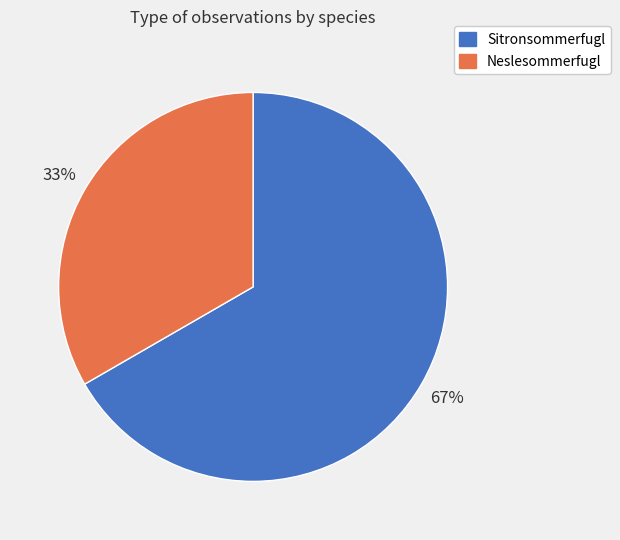

The Sitronsommerfugl slice represents 82% of the pie. True or false?

False